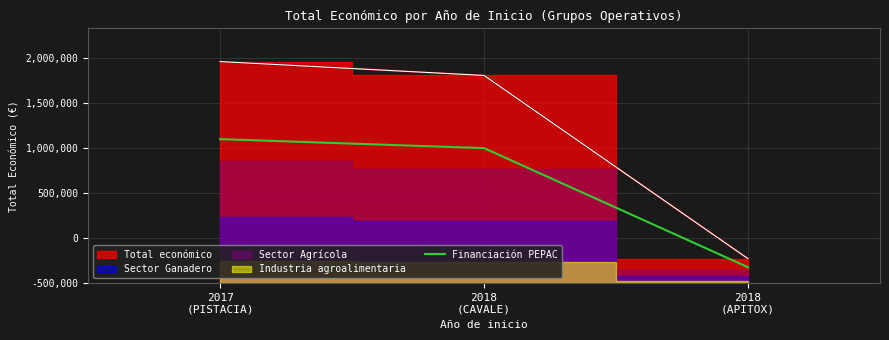

What position from the right is 2018
(CAVALE)?

2